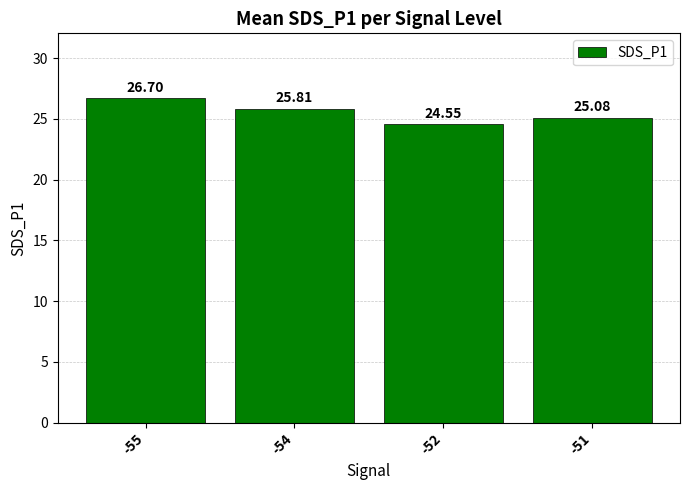

List the labels in order of value, largest first.

-55, -54, -51, -52